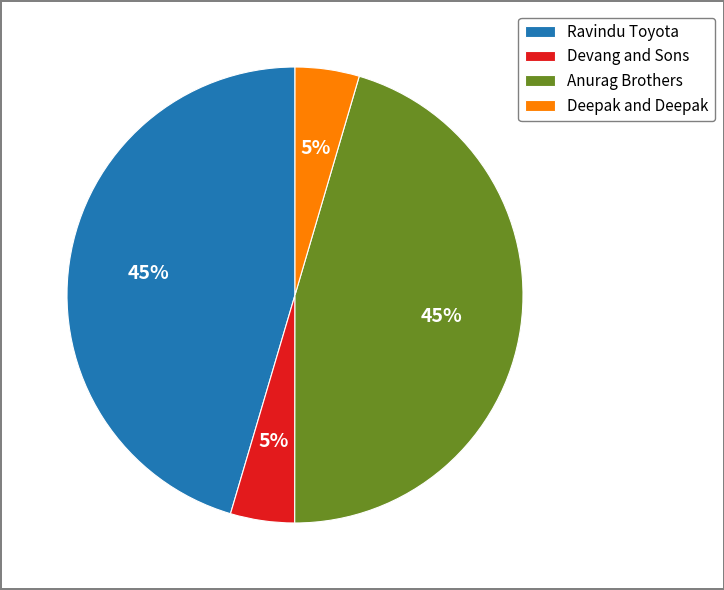

To the nearest percent, what is the average slice percentage?

25%